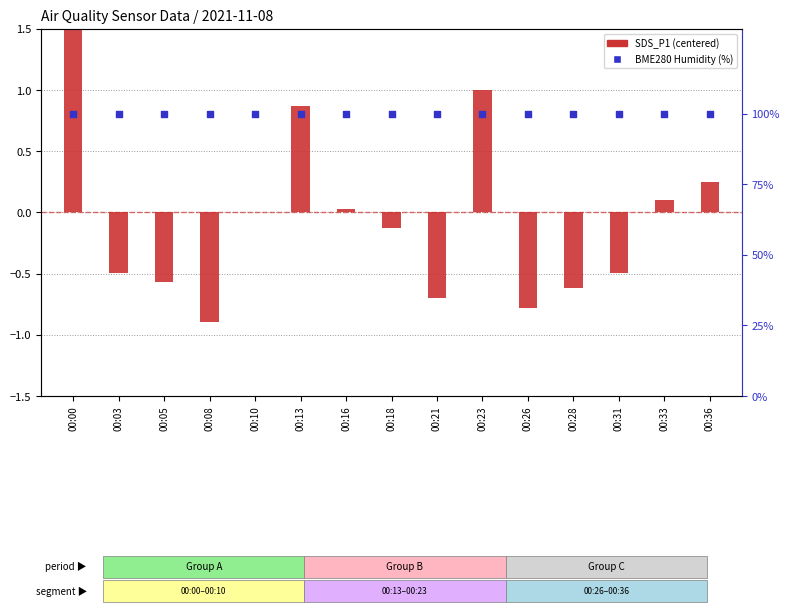

Which series contains the highest Y value?

BME280 Humidity (%)